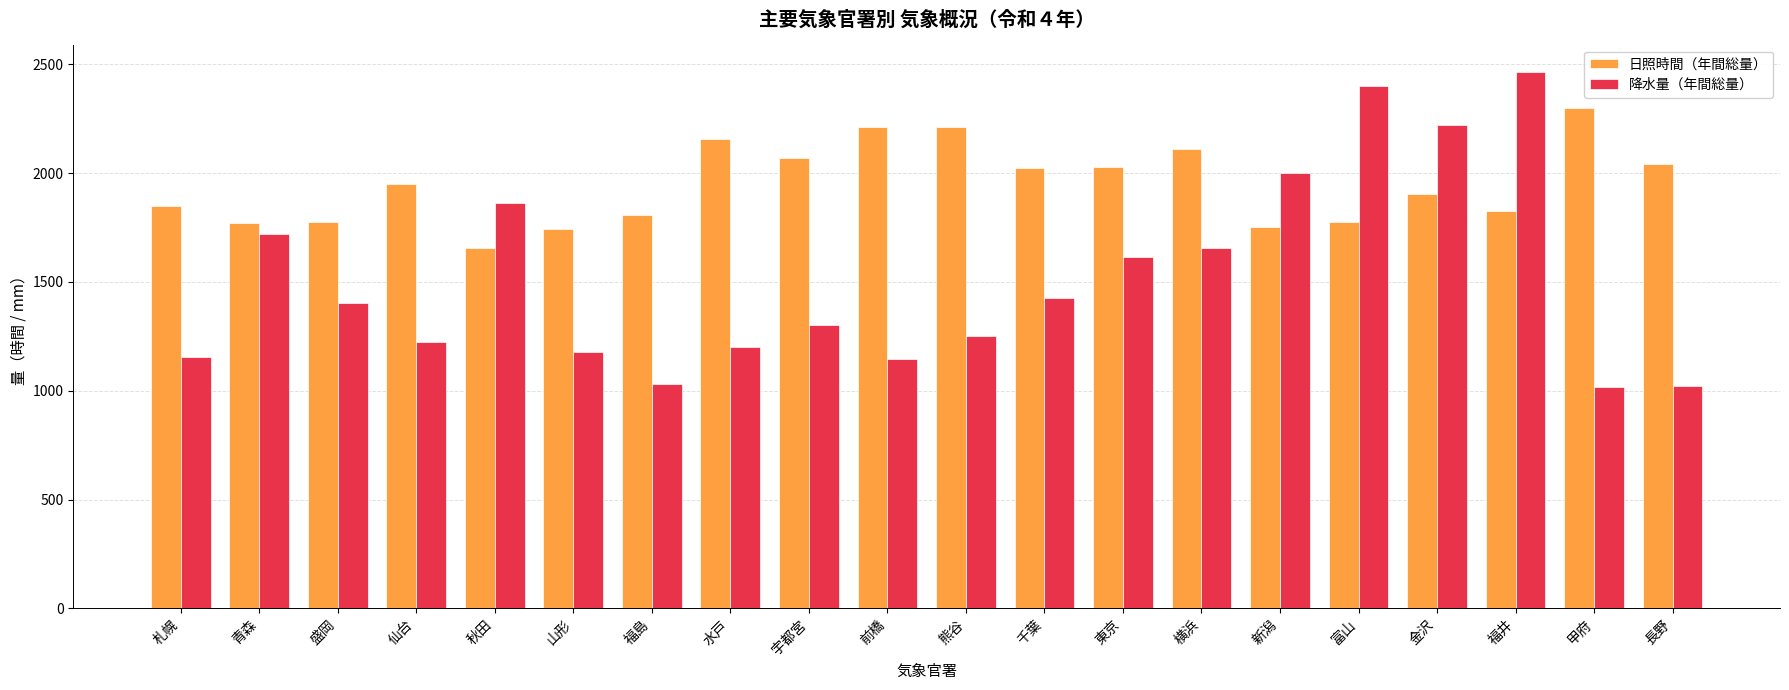

Count the number of data series in this chart.

2